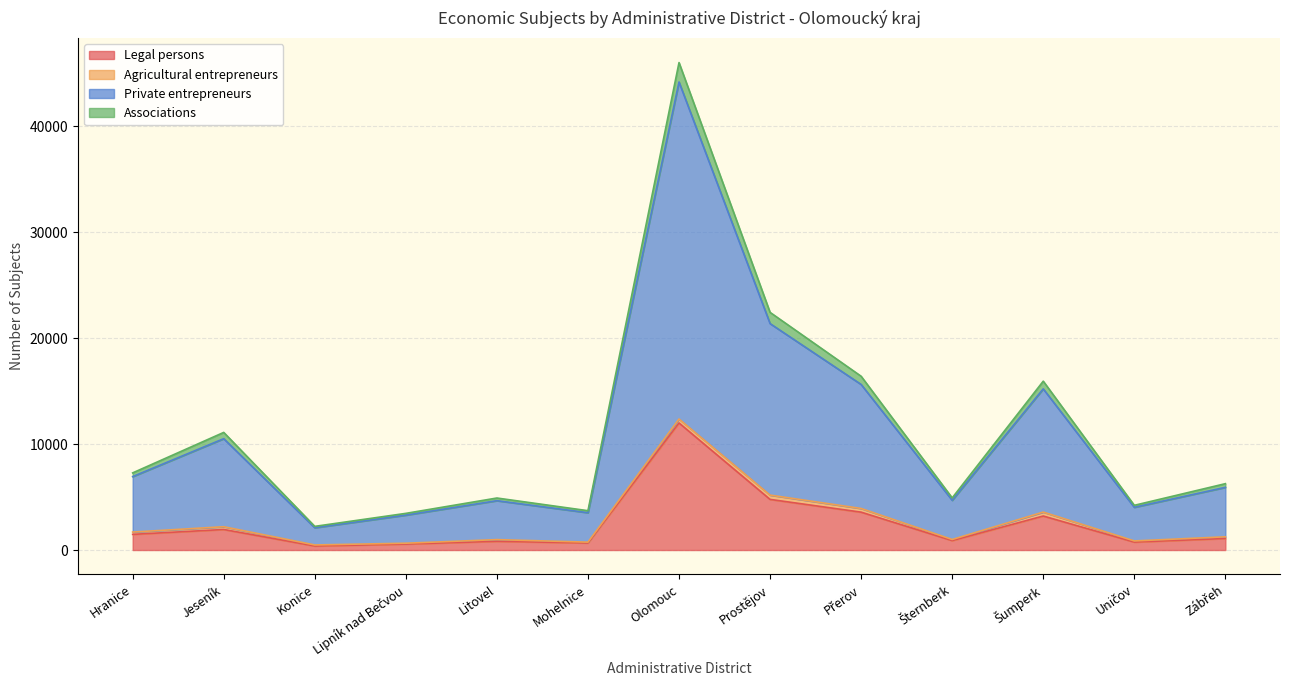

At which label does Legal persons reach its peak?

Olomouc